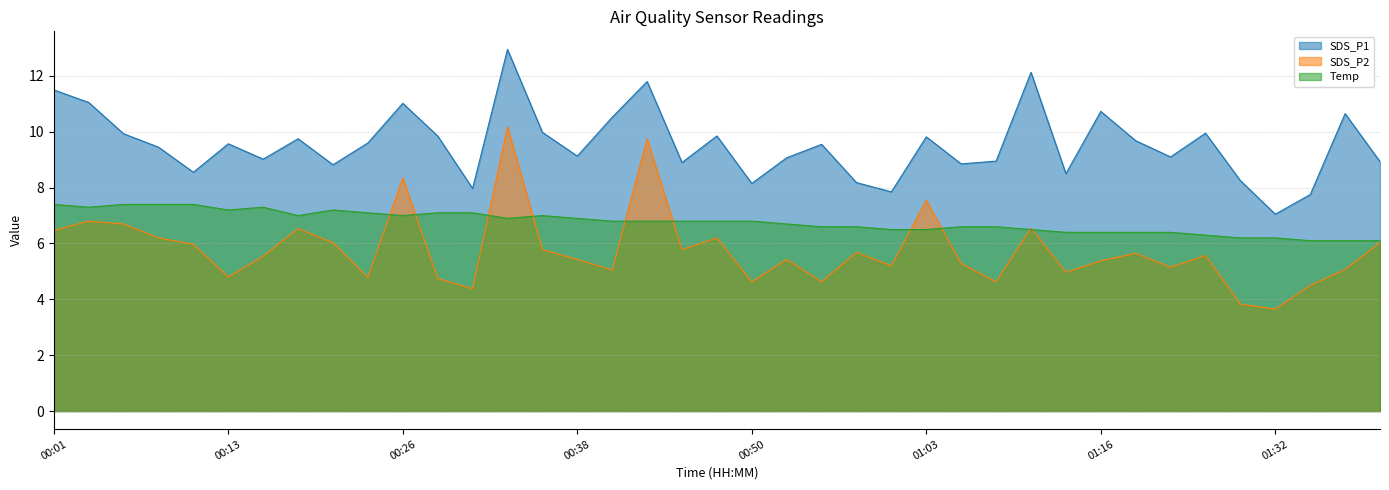

Which has a higher value, 00:40 or 01:14?

00:40